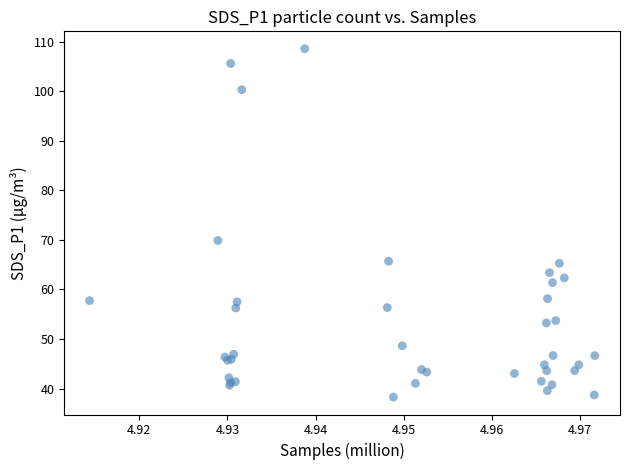

What Y value in the scatter plot is closest to 73?

69.9